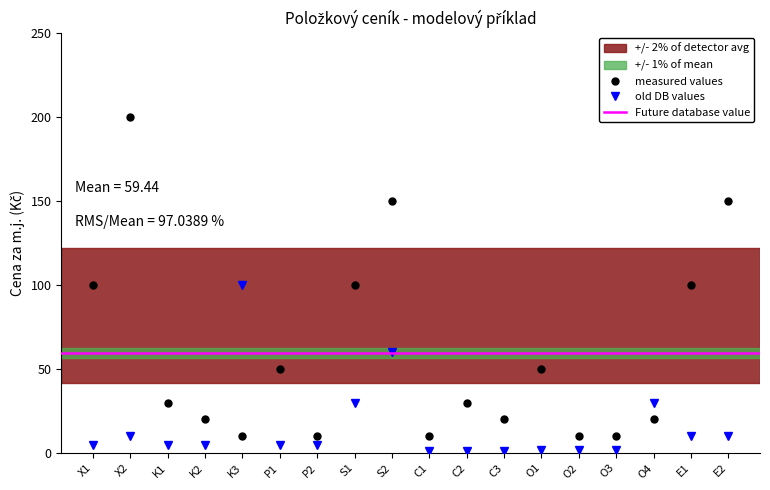

What is the greatest value displayed?

200